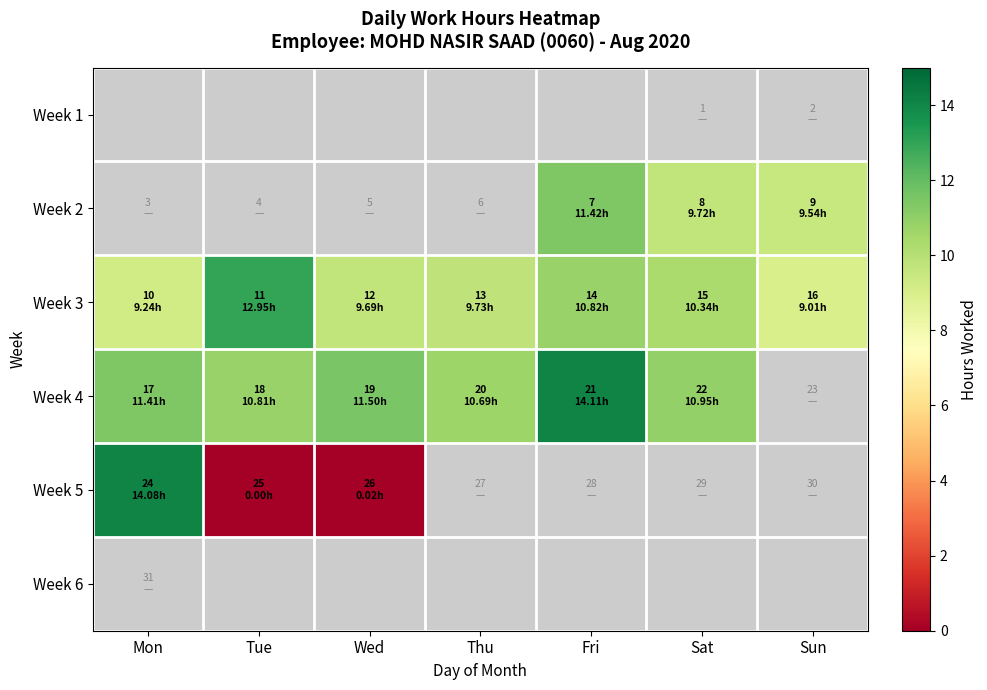

How many values in Week 5 are above zero?

2